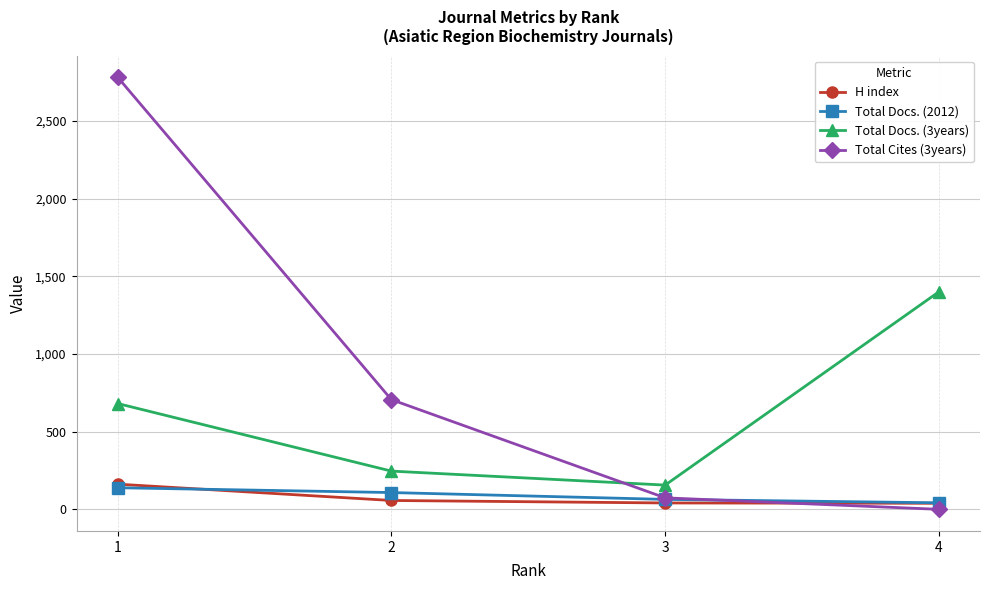

What are all the series names shown in the legend?

H index, Total Docs. (2012), Total Docs. (3years), Total Cites (3years)